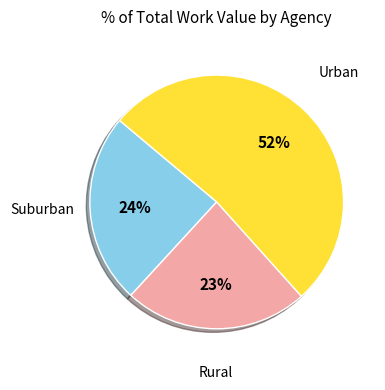

Is there a majority slice in this chart?

Yes